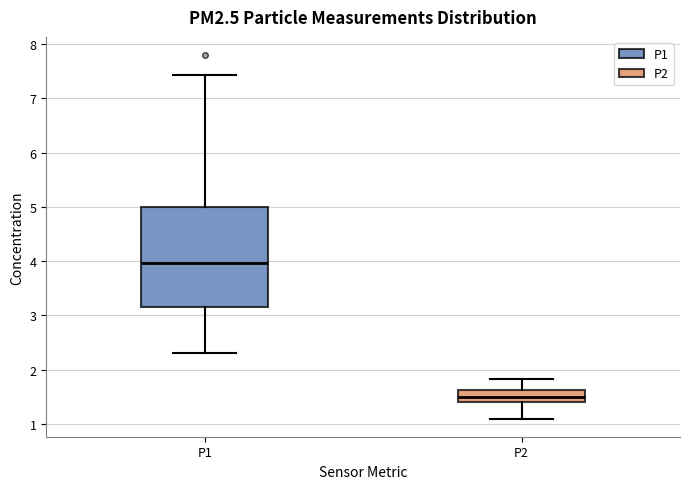

Reading left to right, transcribe this box plot: for each box, give where its median line is, the range the box spans, and where its two whiskers end, as read against the y-axis. The values are not printed on the chart, so give them approximately, as read against the axis.

P1: median 4.0, box 3.1 to 5.0, whiskers 2.3 to 7.4
P2: median 1.5, box 1.4 to 1.6, whiskers 1.1 to 1.8